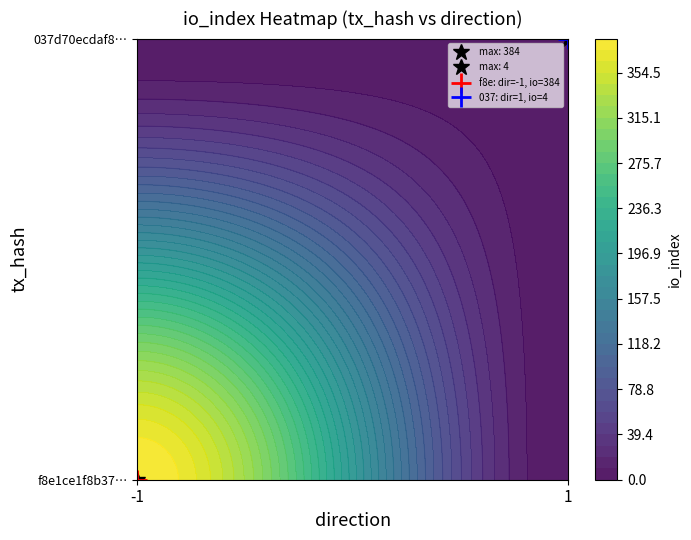

What is the spread (max minus min) of values at io_index?

380